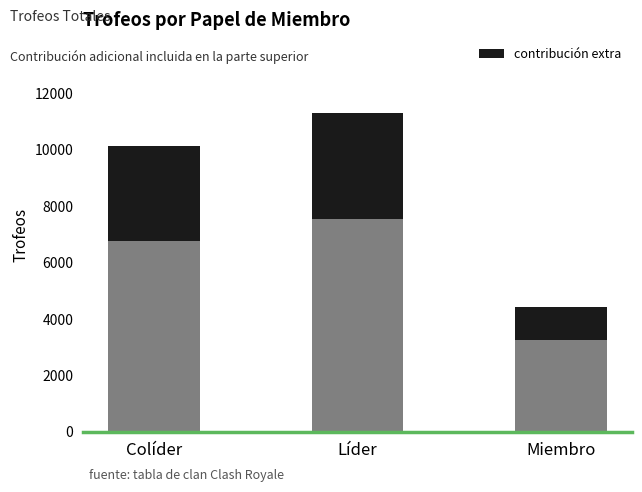

What is the total value across all series at Colíder?

10126